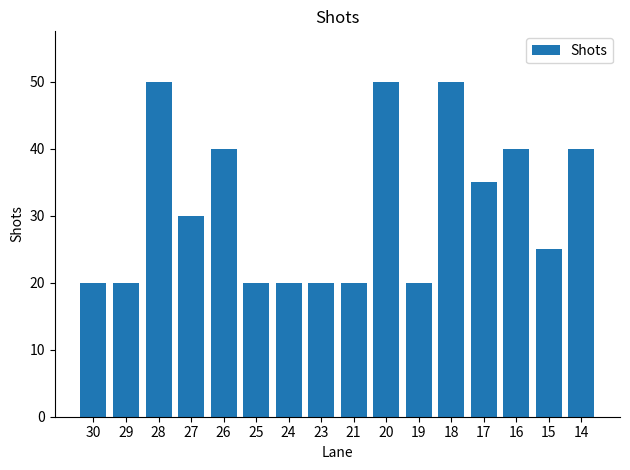

What is the greatest value displayed?

50